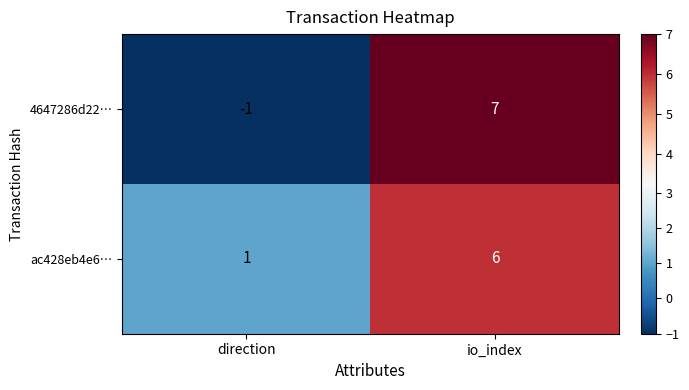

At which category is the sum across all series the highest?

io_index